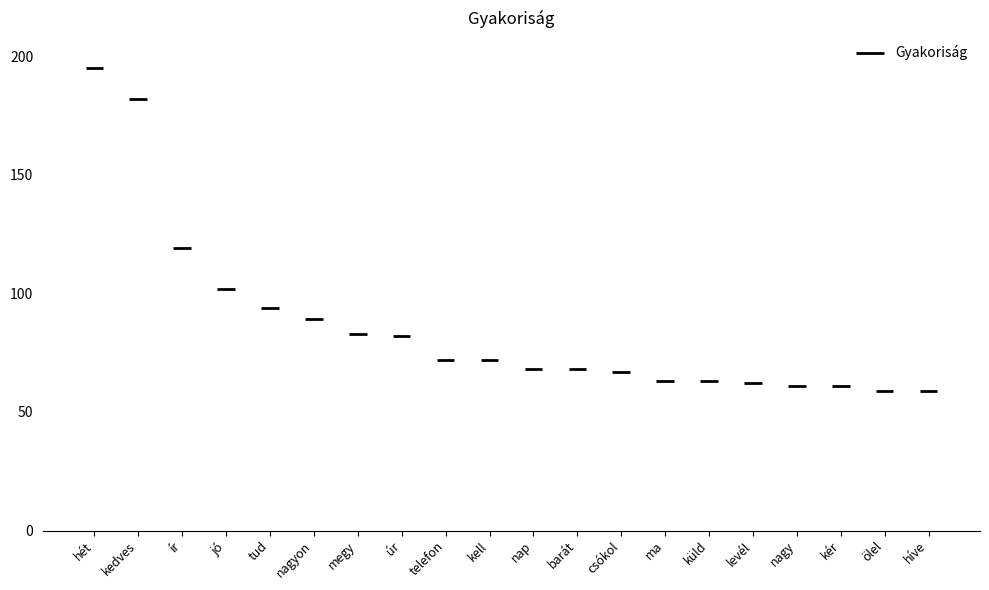

What is the difference between the values at úr and csókol?

15